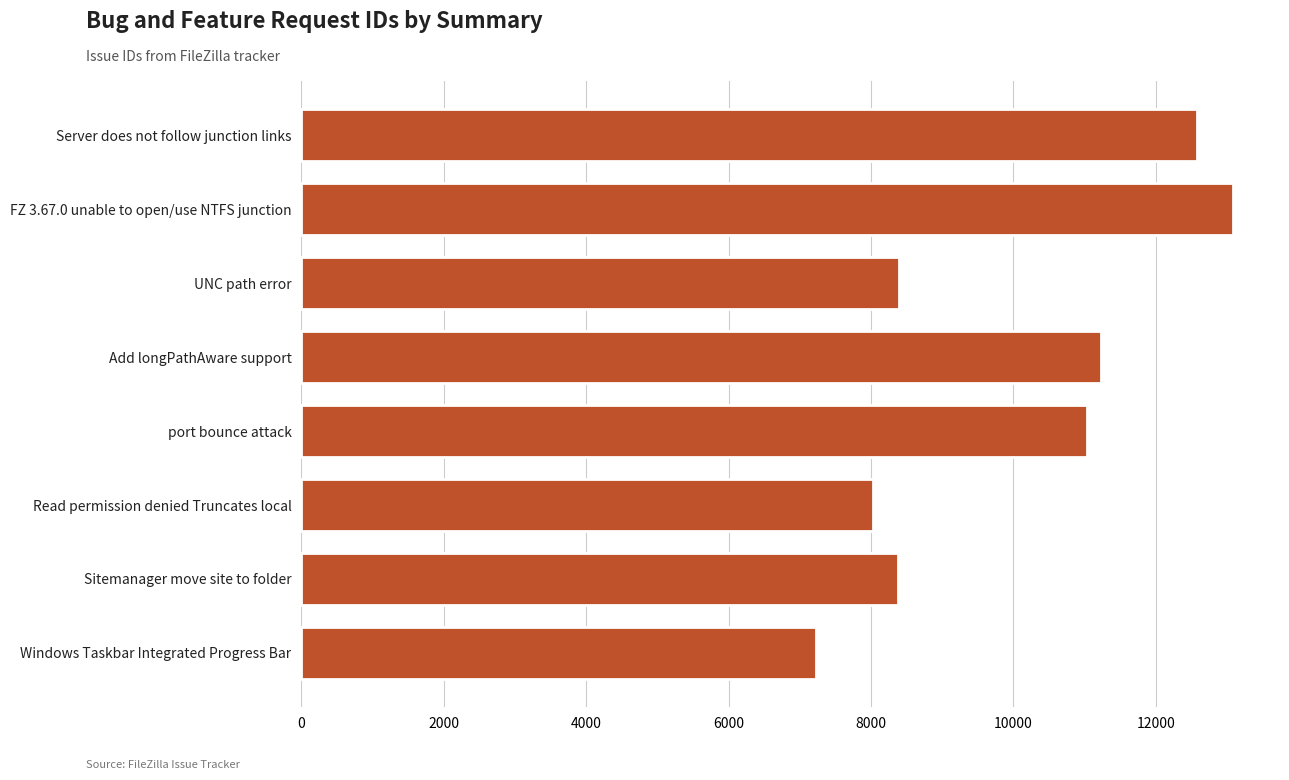

The chart shows a value of 21866 at Server does not follow junction links. True or false?

False